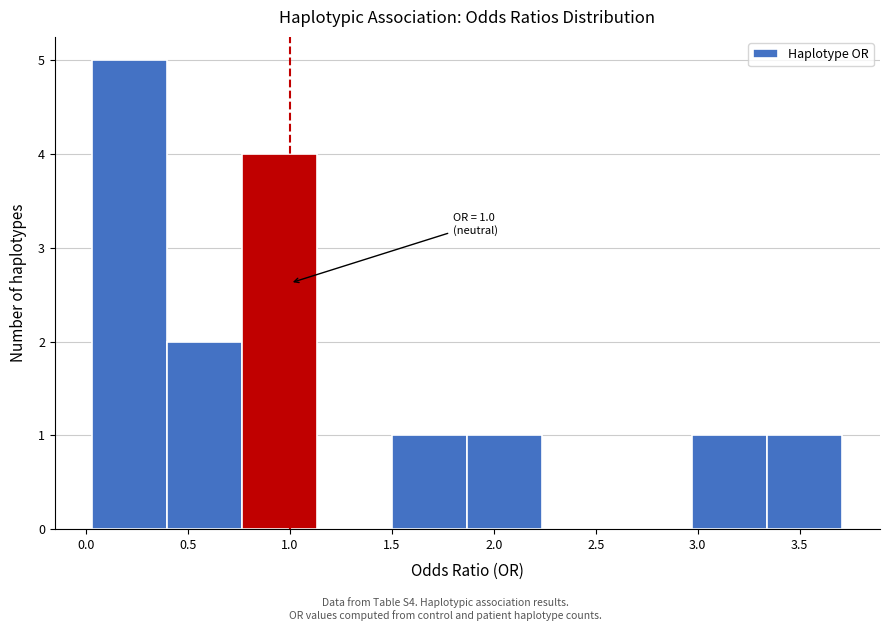

Over which range of the x-axis is the bar tallest?

0.05 to 0.40